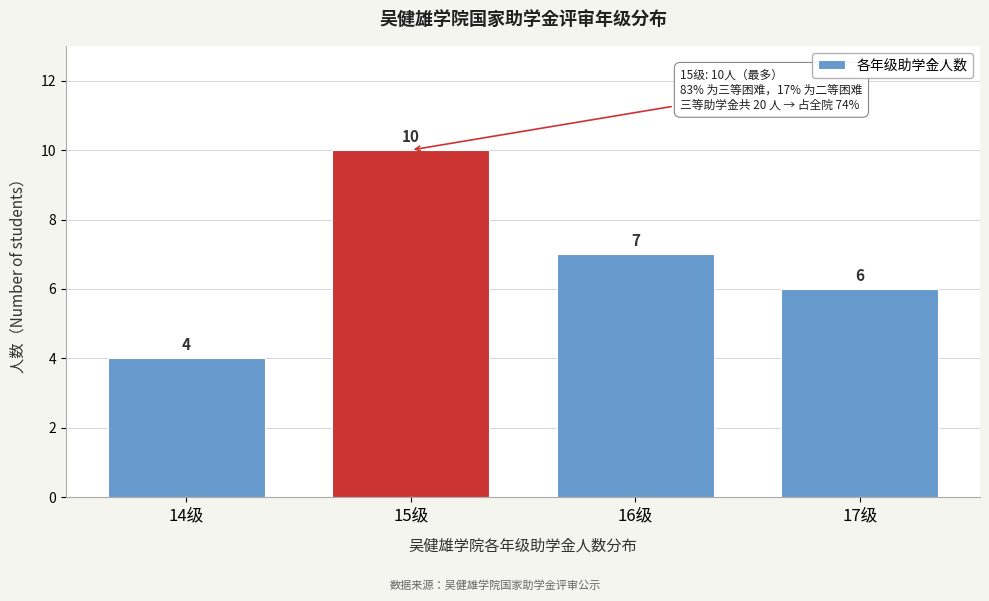

Reading right to left, transcribe all the data shown in this chart.

6	7	10	4